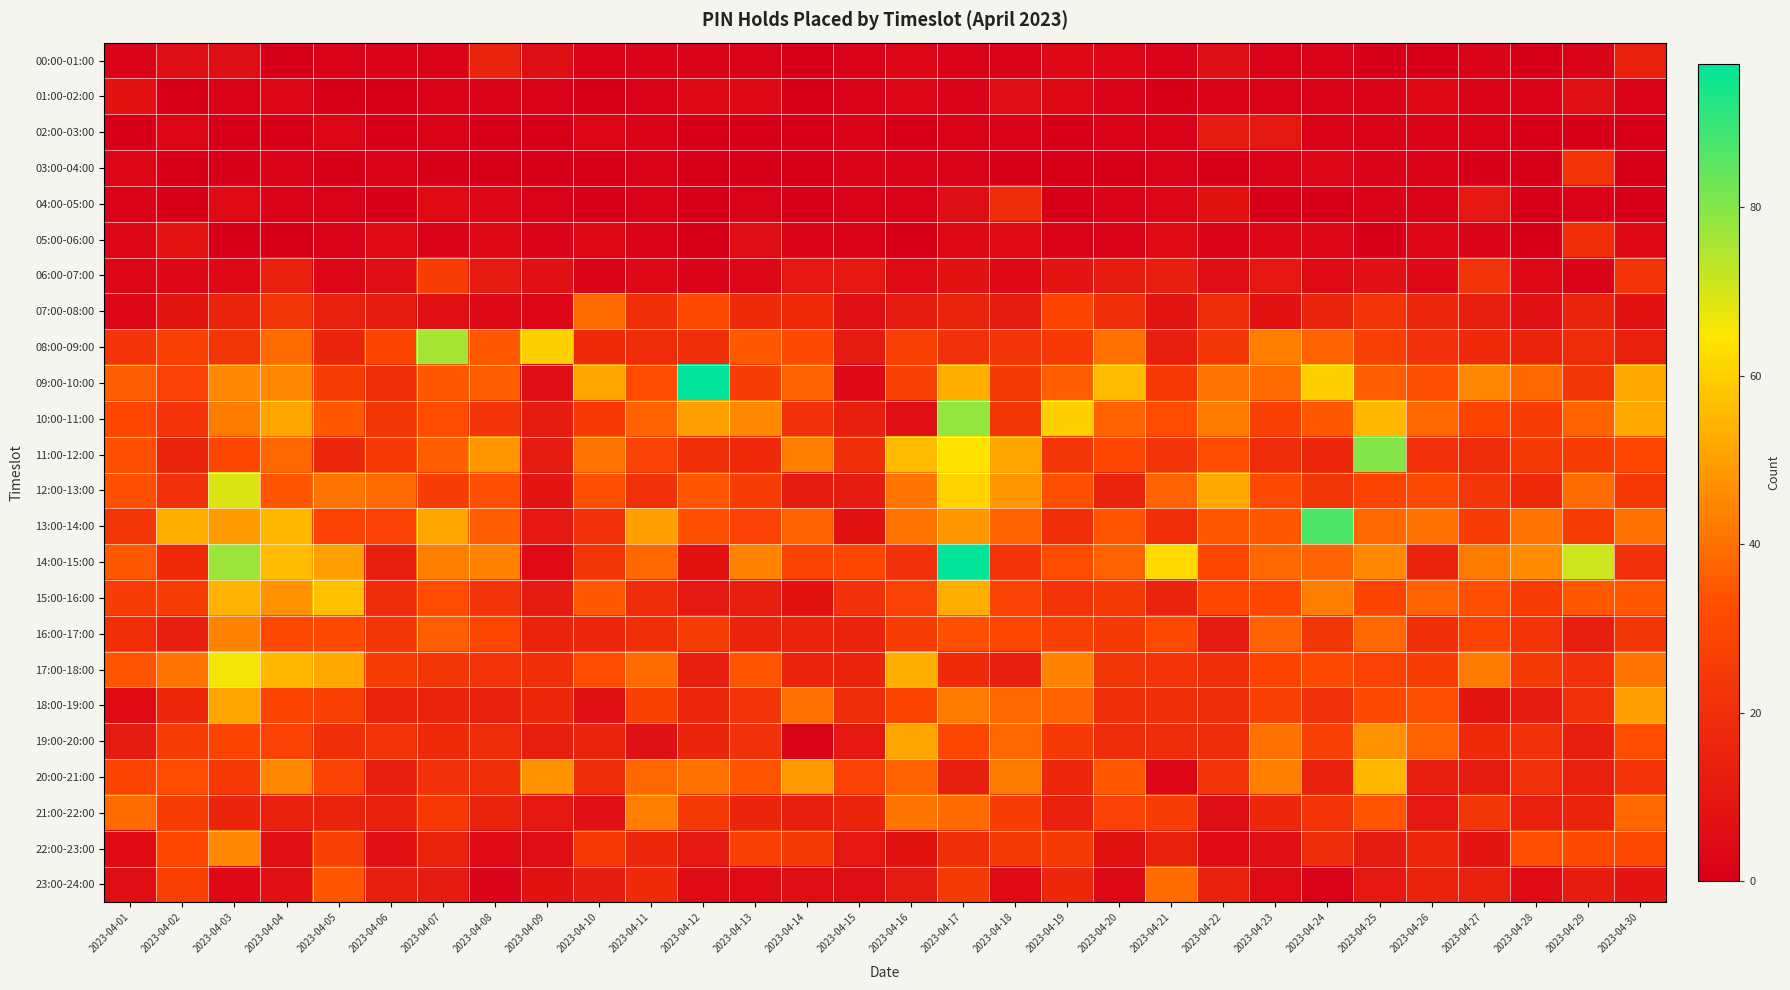

At which category does the chart reach its minimum across all series?

2023-04-04